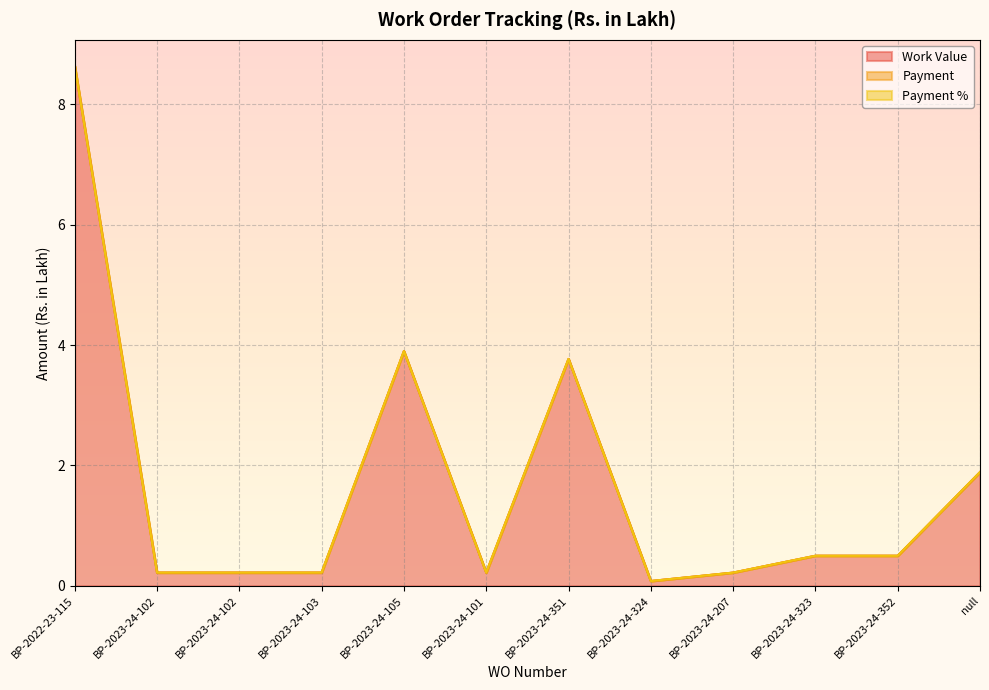

True or false: Payment and Work Value cross at least once.

False